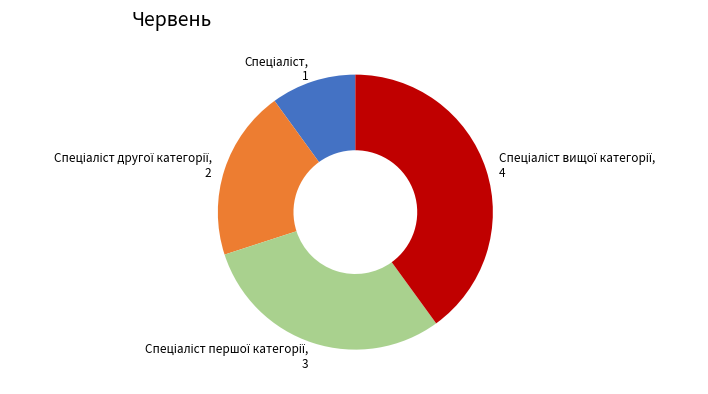

Does any single category account for the majority?

No